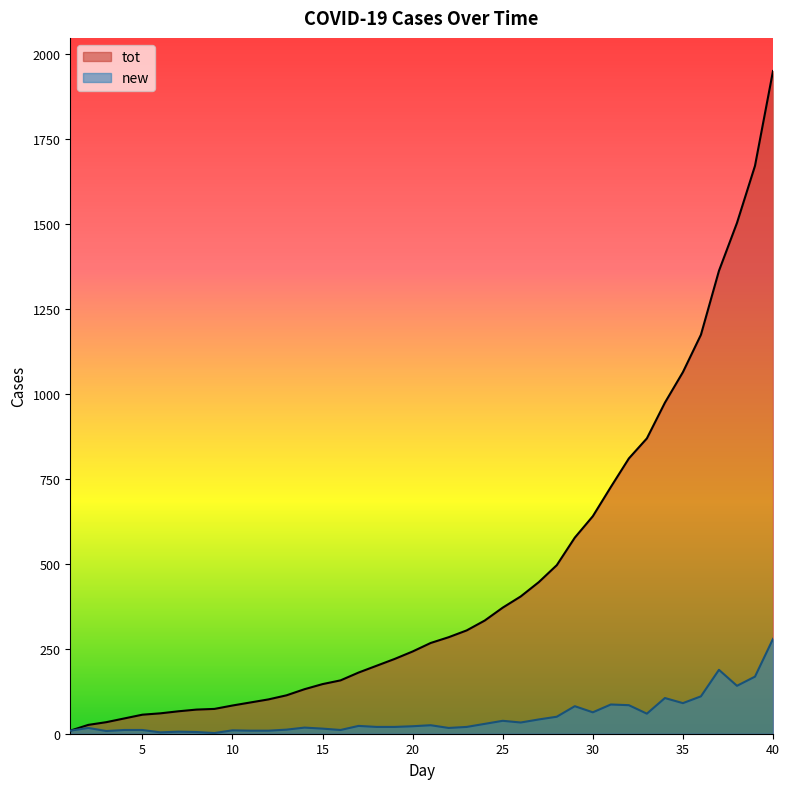

True or false: tot has more than 1 interior local peaks.

False